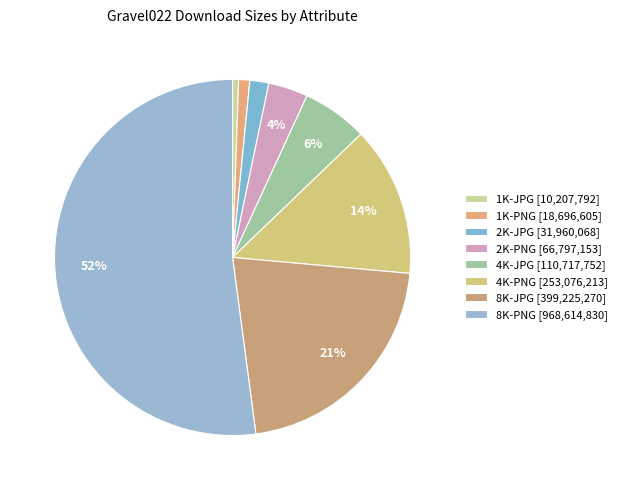

To the nearest percent, what is the average slice percentage?

12%